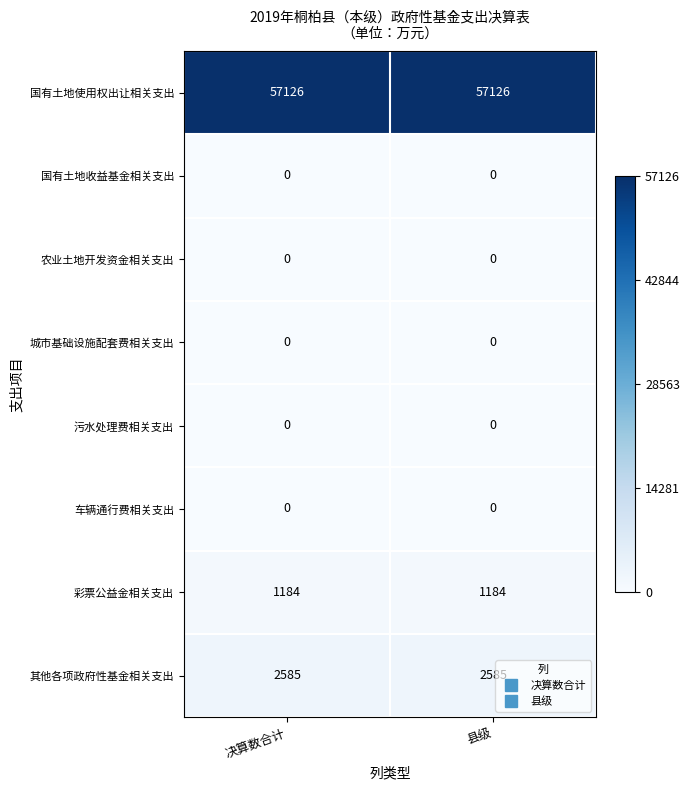

The 国有土地使用权出让相关支出 series shows 31196 at 决算数合计. True or false?

False